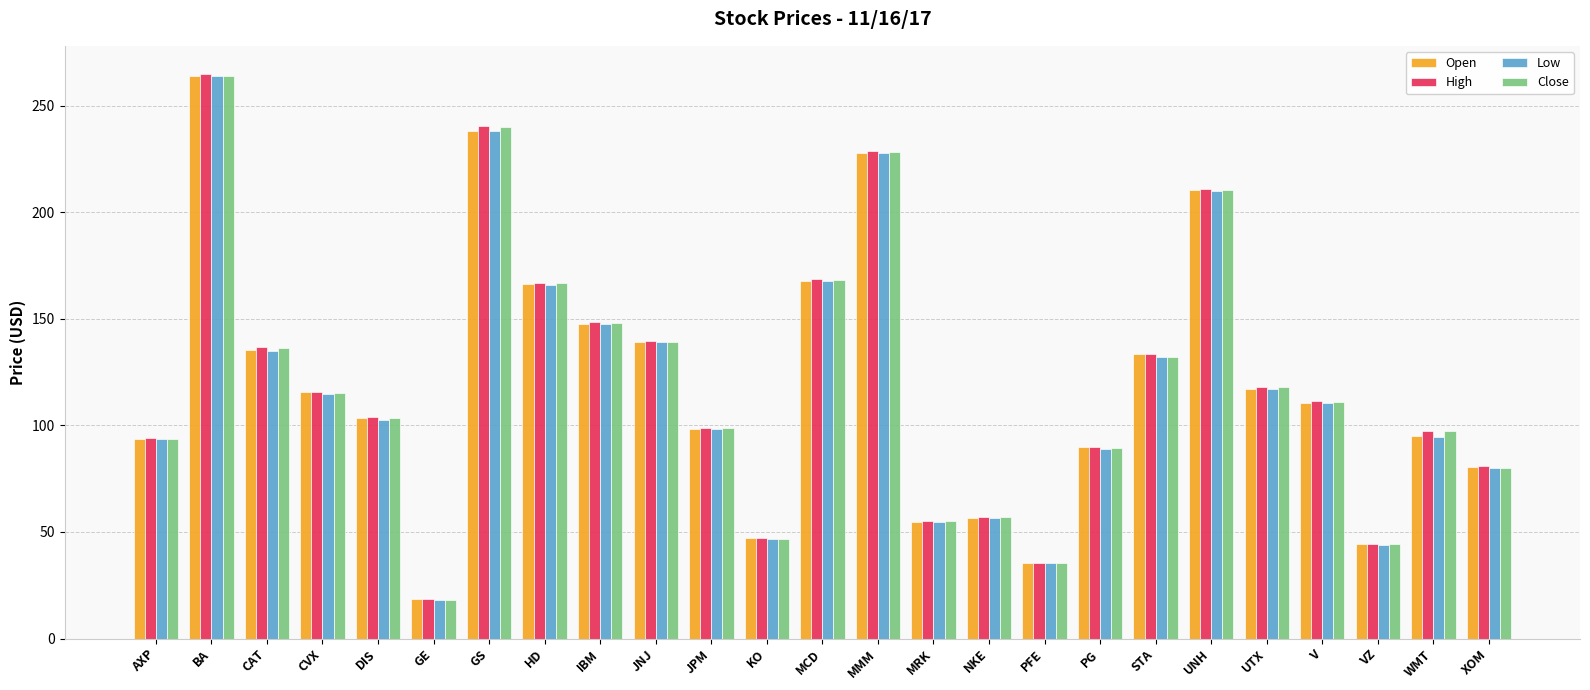

What is the sum of the High values at JPM and WMT?

196.5